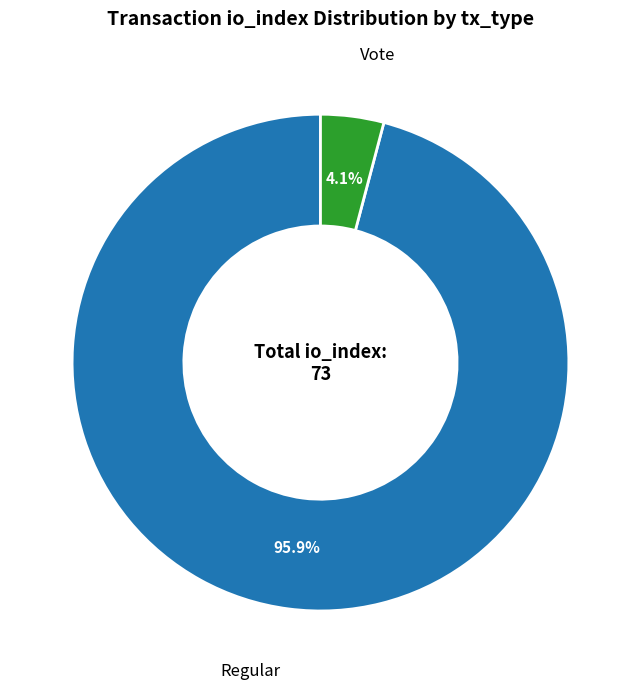

Between Regular and Vote, which is larger?

Regular